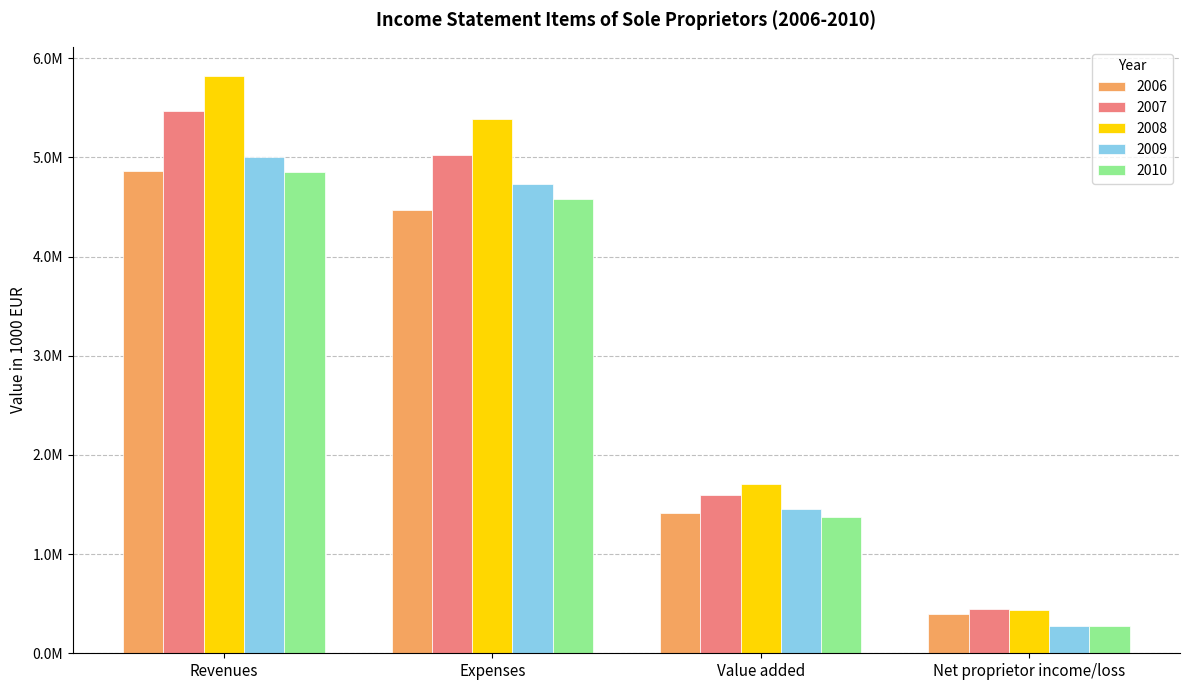

What is the value of the 2009 bar at the 4th from the left?

275747.6